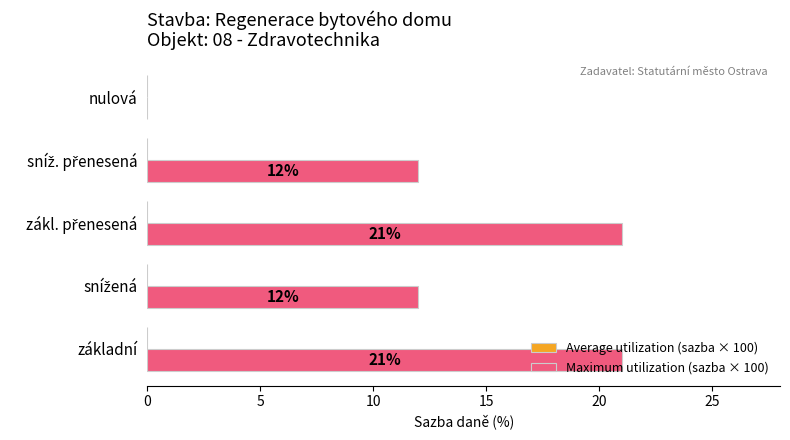

What is the maximum value shown in the chart?

21